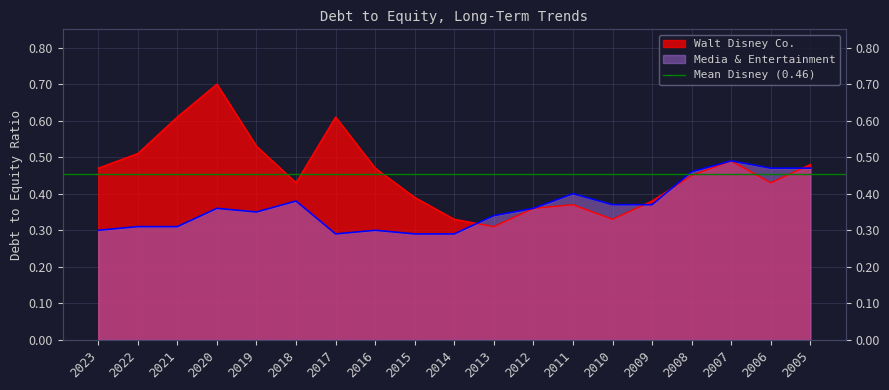

True or false: Walt Disney Co. has a value of 0.4 at 2012.

True